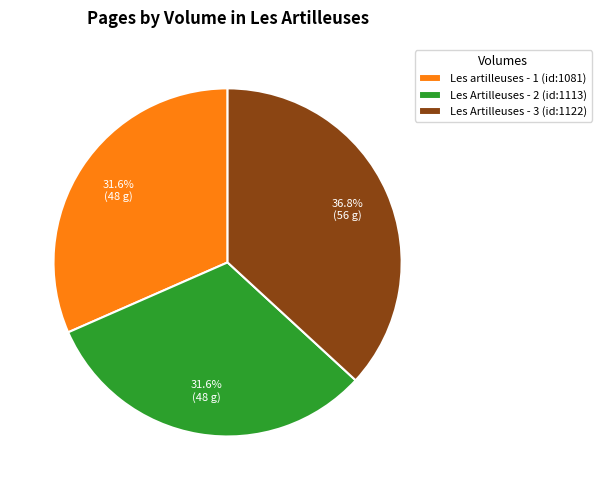

Does Les Artilleuses - 2 (id:1113) represent more than half of the total?

No